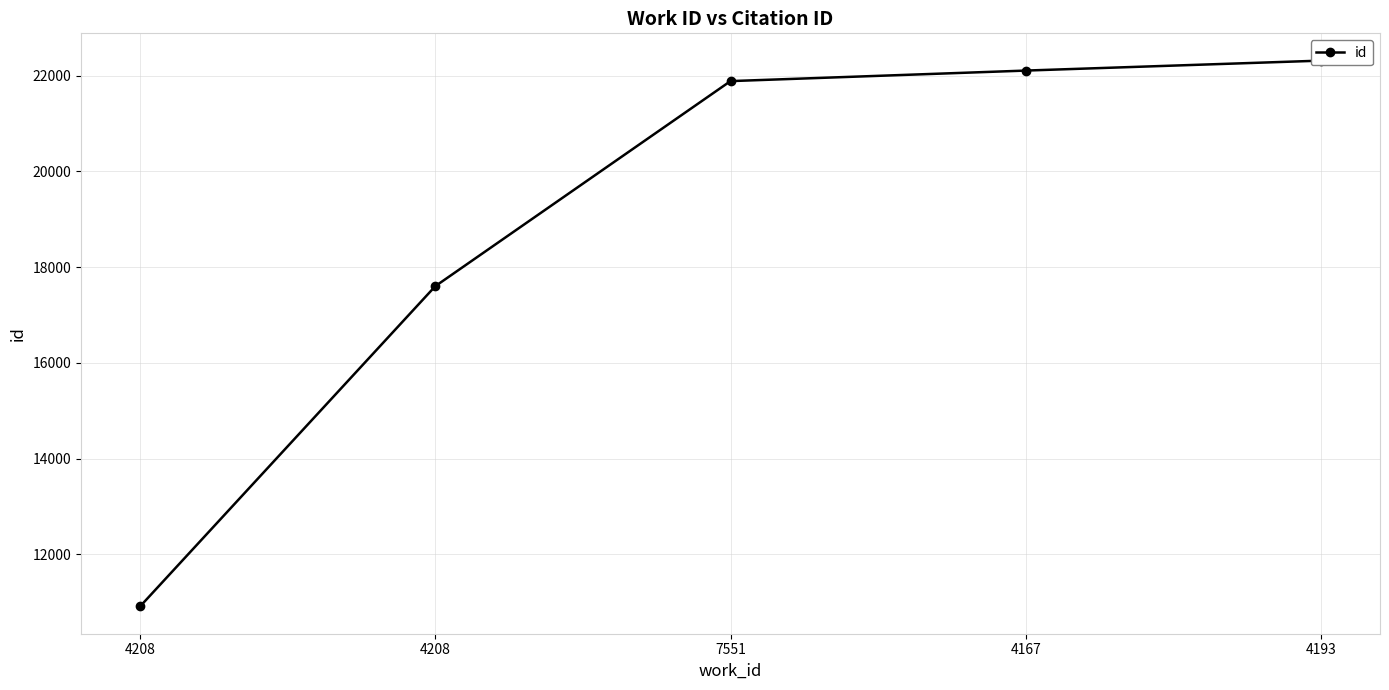

Between 4208 and 7551, which is larger?

7551